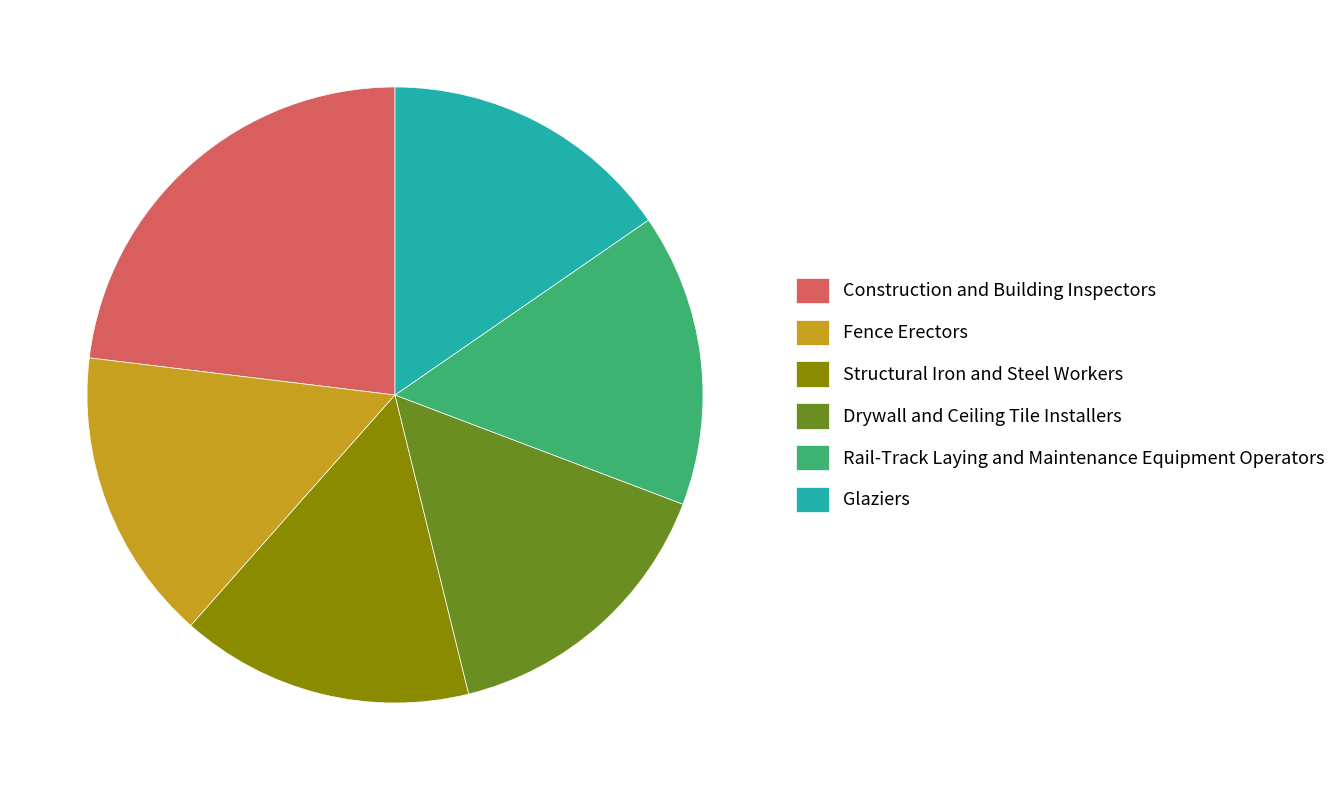

Does any single category account for the majority?

No